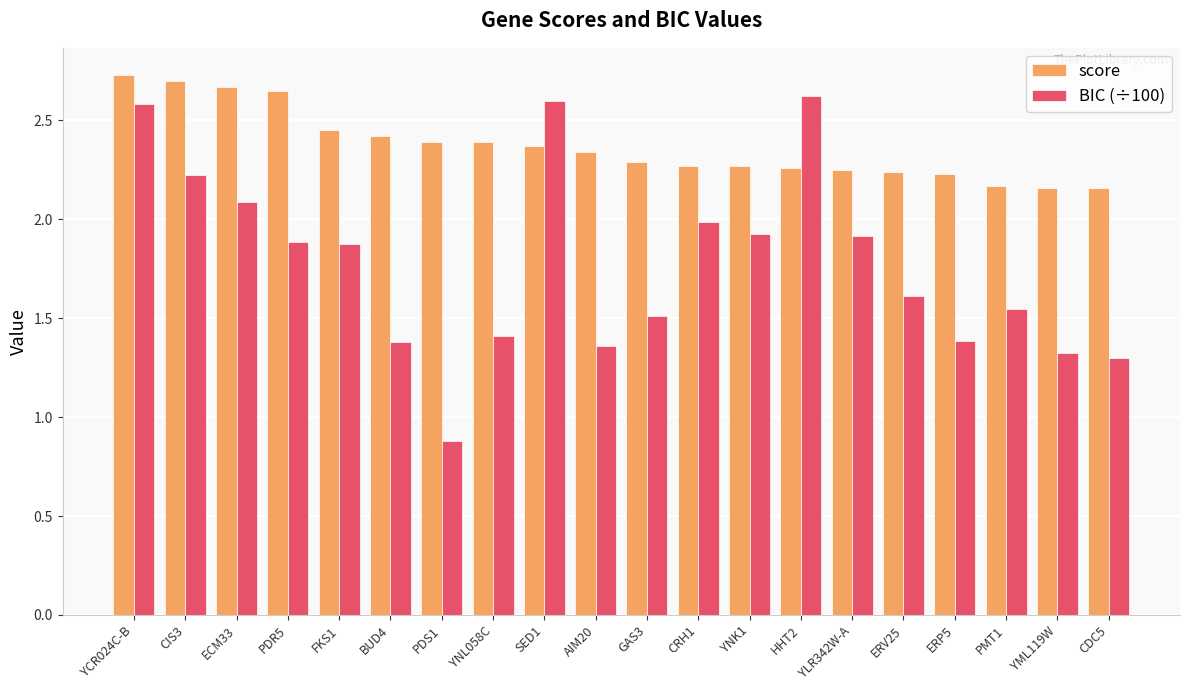

What position from the left is HHT2?

14